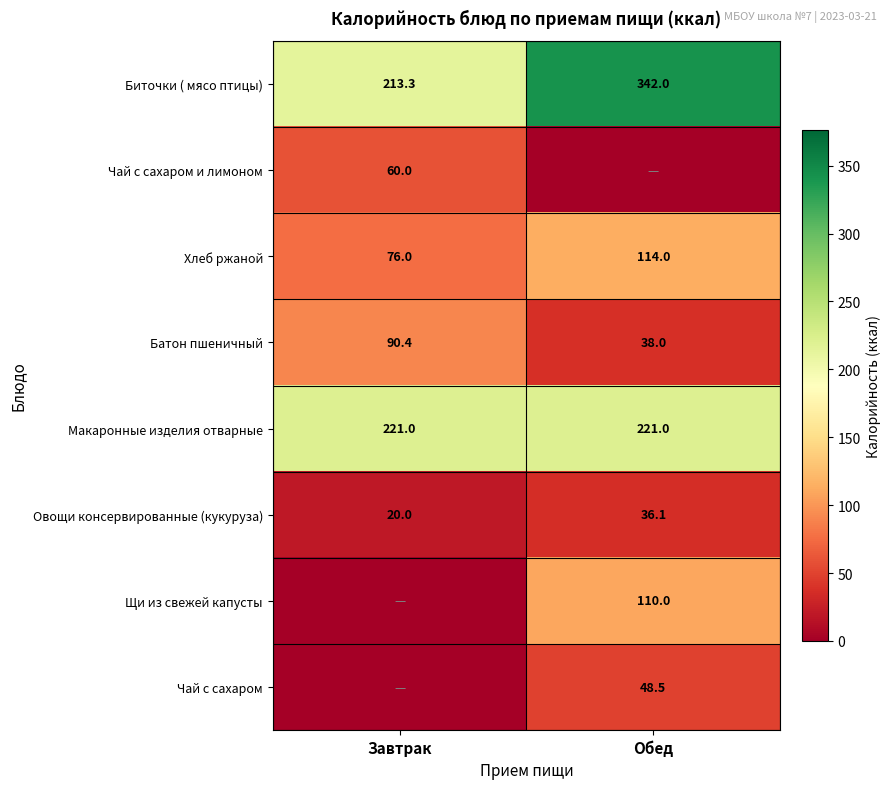

Read the Биточки ( мясо птицы) value at Завтрак.

213.3